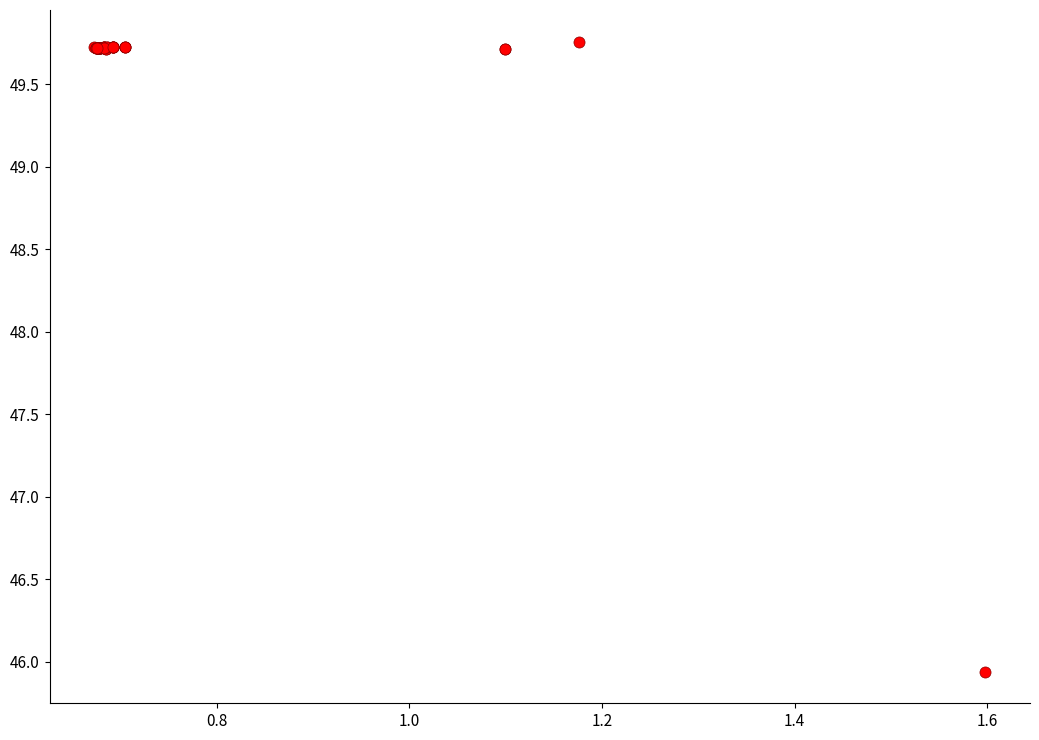

What Y value in the scatter plot is closest to 47?

45.9